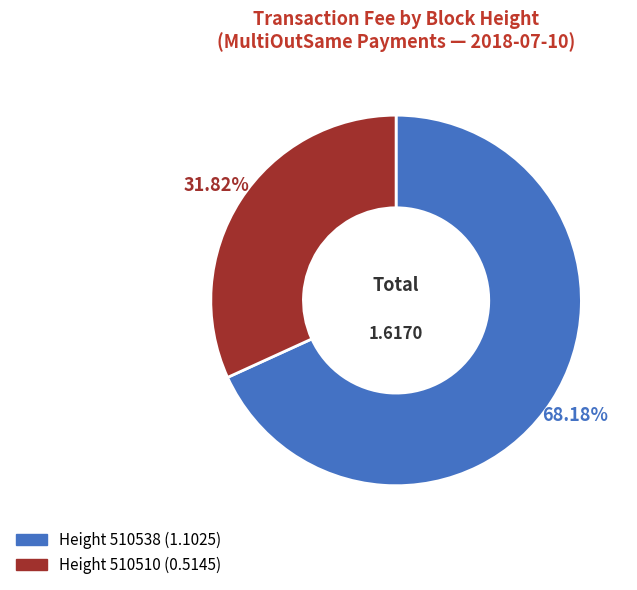

Is there any slice that represents more than half of the pie?

Yes